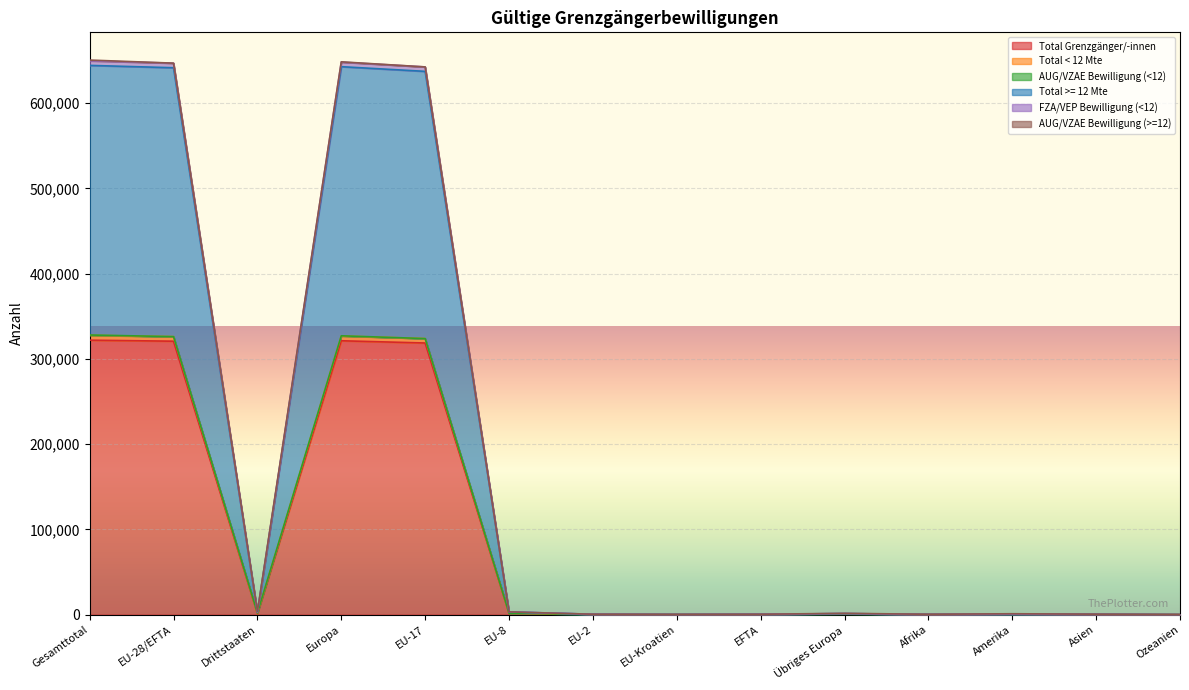

How many categories are shown in the chart?

14